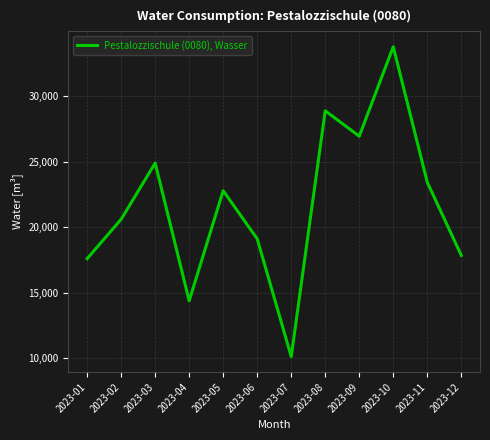

Is it true that the value at 2023-06 is 11062?

False